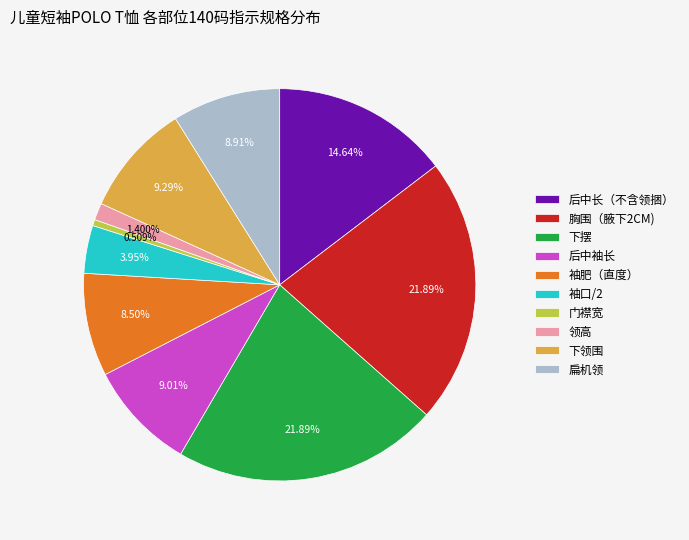

Between 胸围（腋下2CM) and 袖口/2, which is larger?

胸围（腋下2CM)